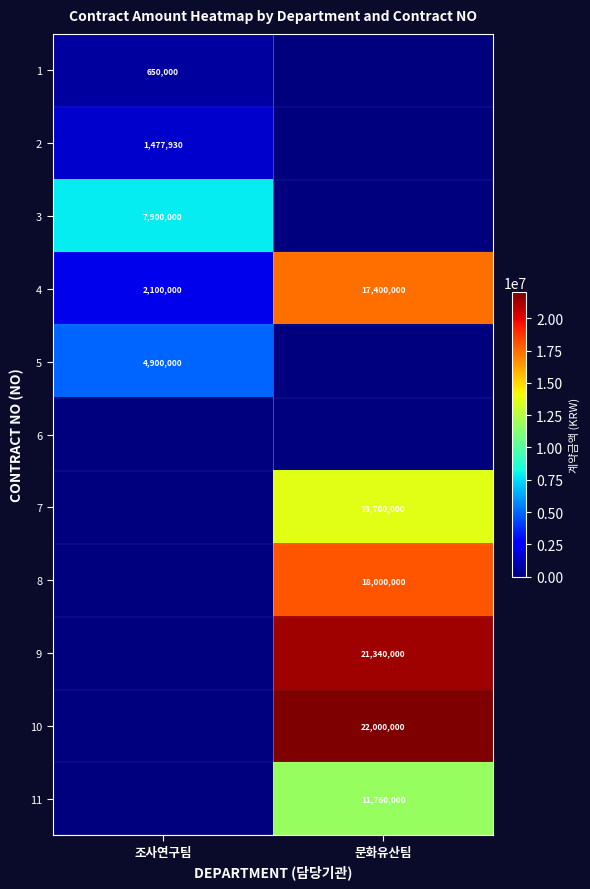

Which category has the highest value across all series?

문화유산팀